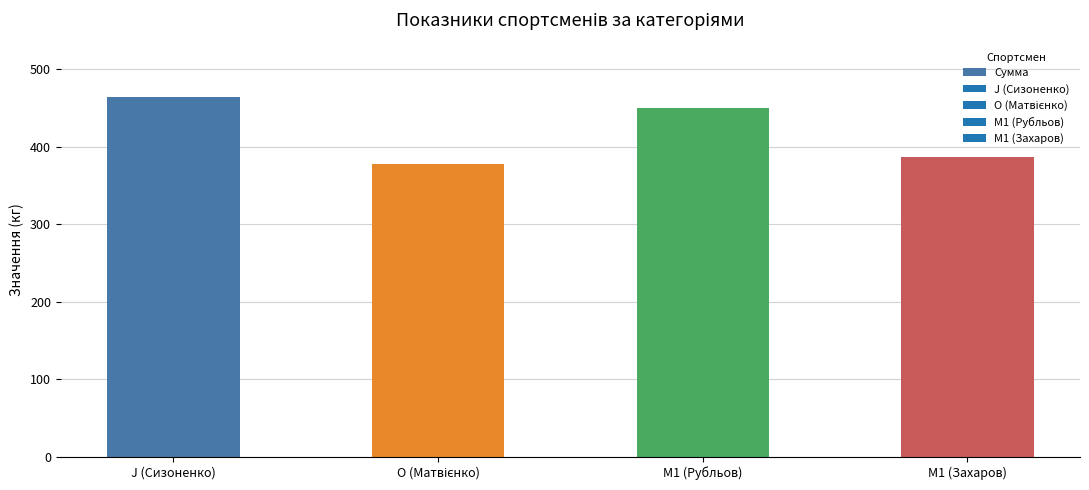

What is the change in value from J (Сизоненко) to M1 (Захаров)?

-77.5